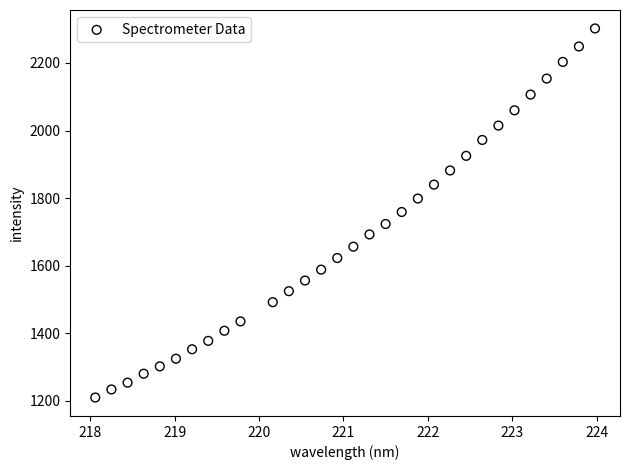

What is the range of X values (max minus min)?

5.9